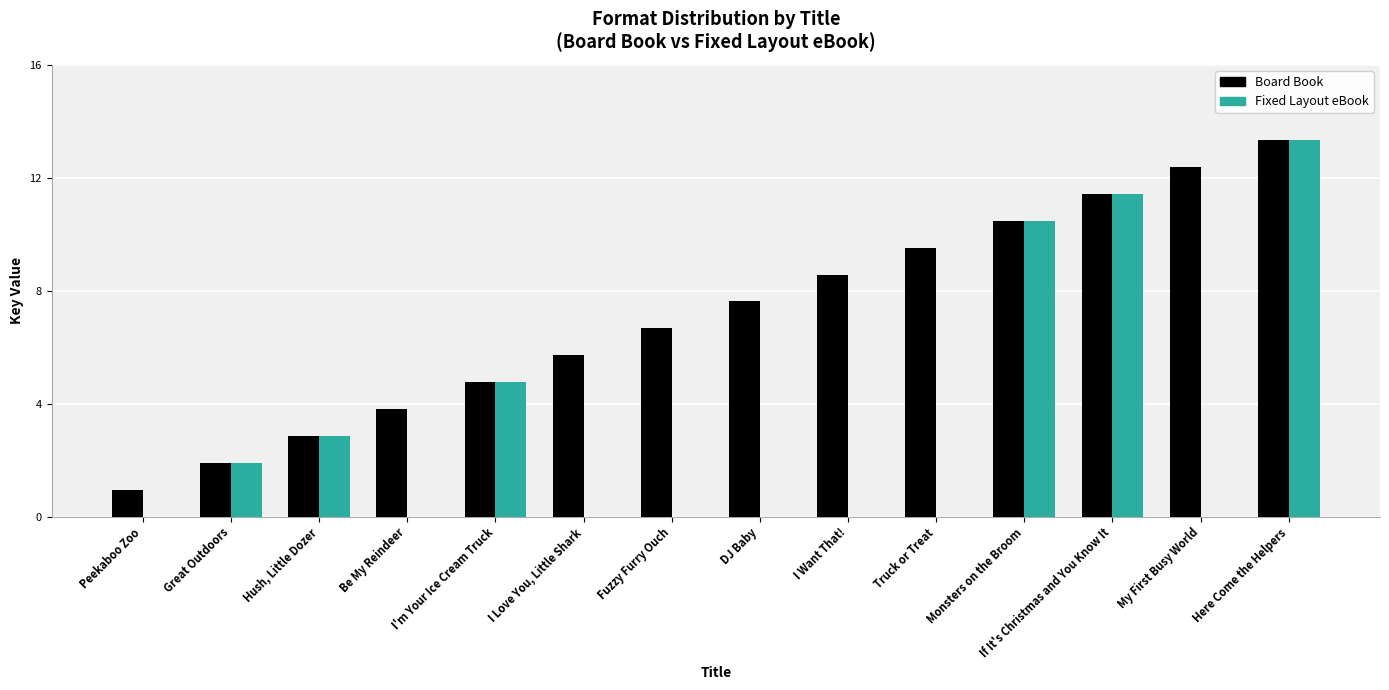

At which category does the chart reach its minimum across all series?

Peekaboo Zoo